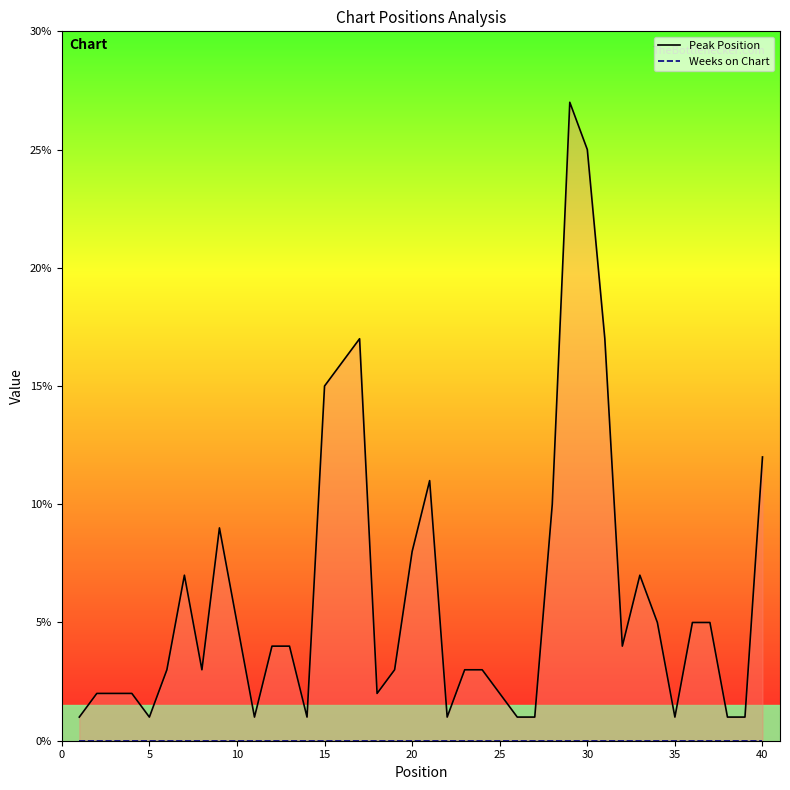

What is the maximum value shown in the chart?

27